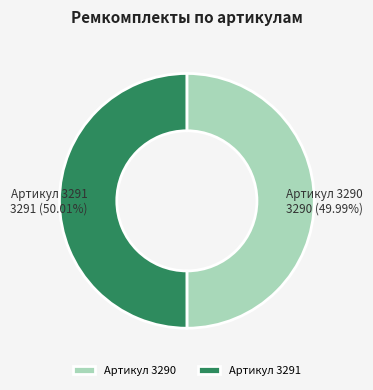

Approximately how many times larger is the value at Артикул 3291 compared to Артикул 3290?

1.0